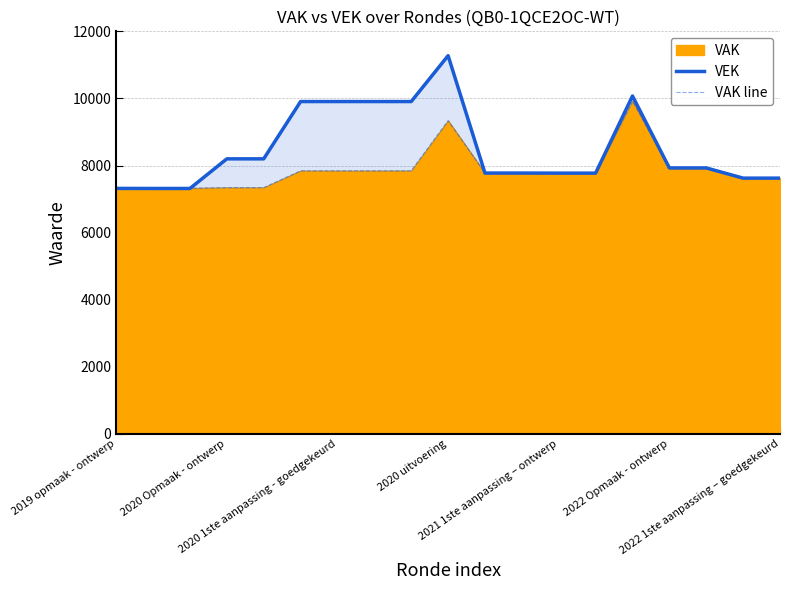

True or false: VEK has a value of 7928 at 2022 Opmaak - ontwerp.

True